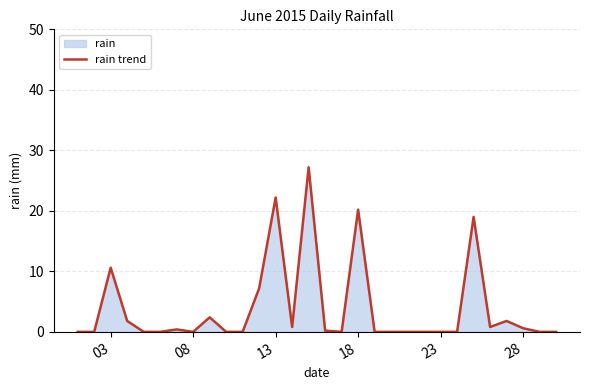

The value at 28 is 0.6. True or false?

True